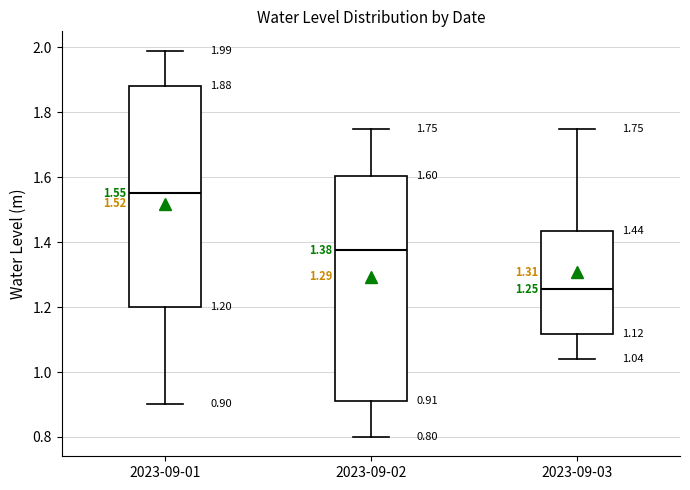

Which box has the highest median line?

2023-09-01